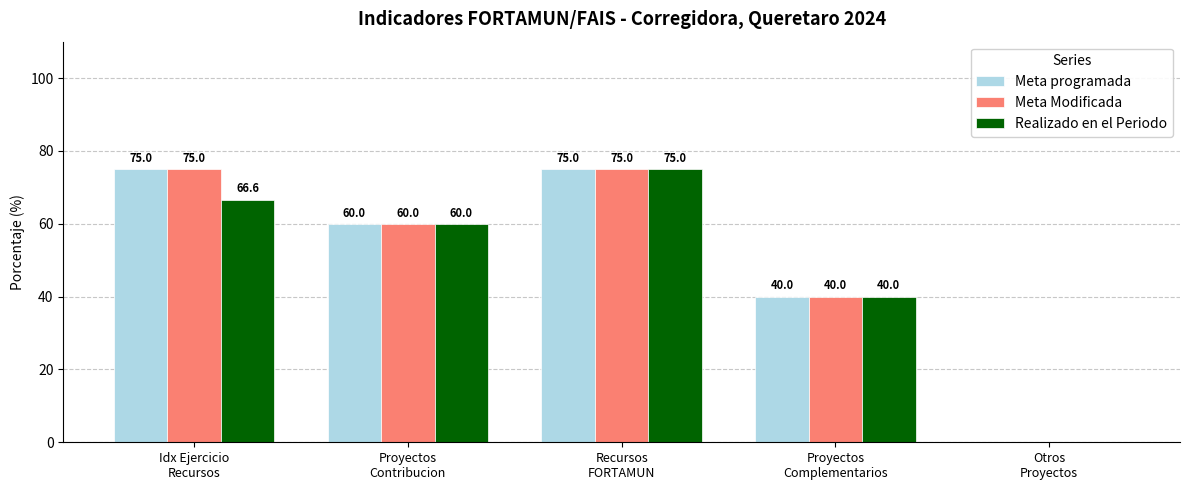

How many Meta Modificada values are between 40 and 75?

4